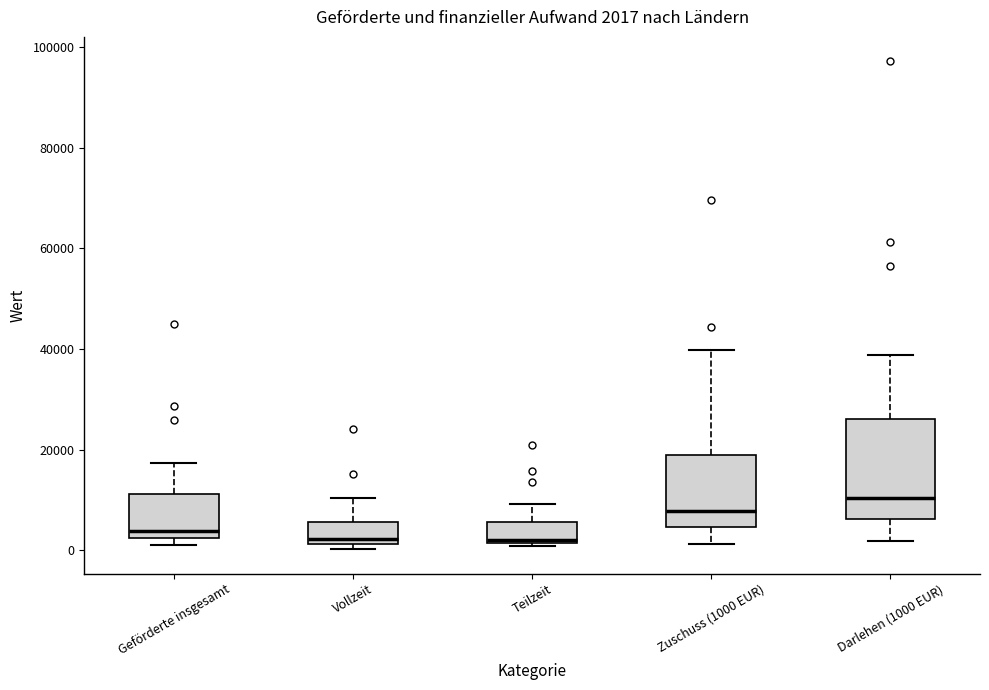

Comparing the boxes themselves (not the whiskers), which one is the tallest?

Darlehen (1000 EUR)